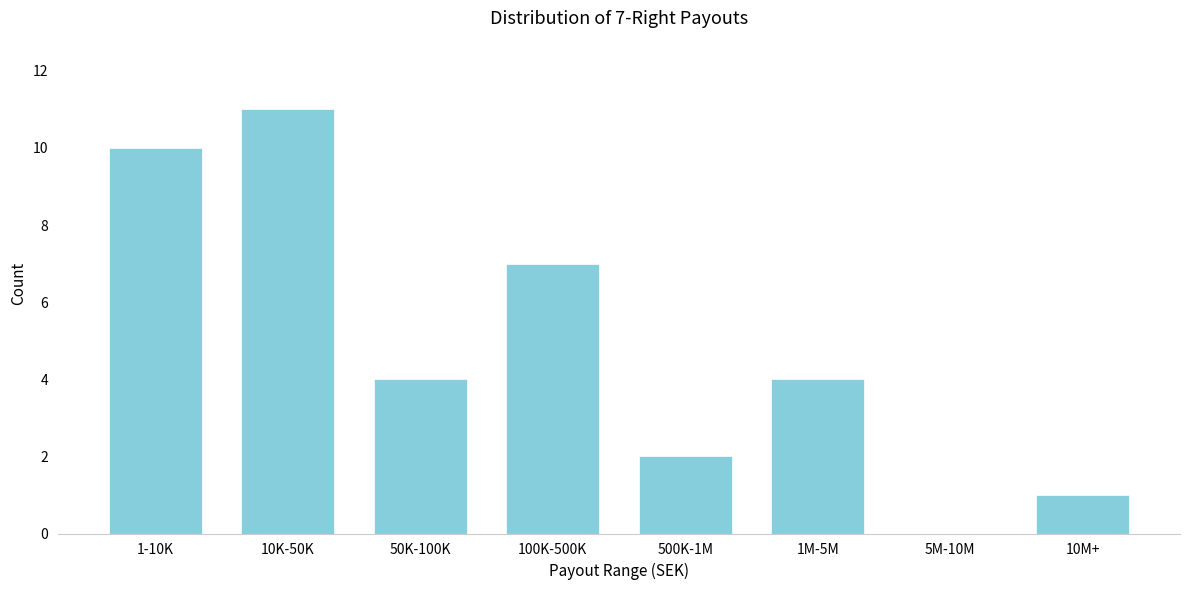

Reading left to right, list all the values displayed in this chart.

1-10K=10	10K-50K=11	50K-100K=4	100K-500K=7	500K-1M=2	1M-5M=4	5M-10M=0	10M+=1